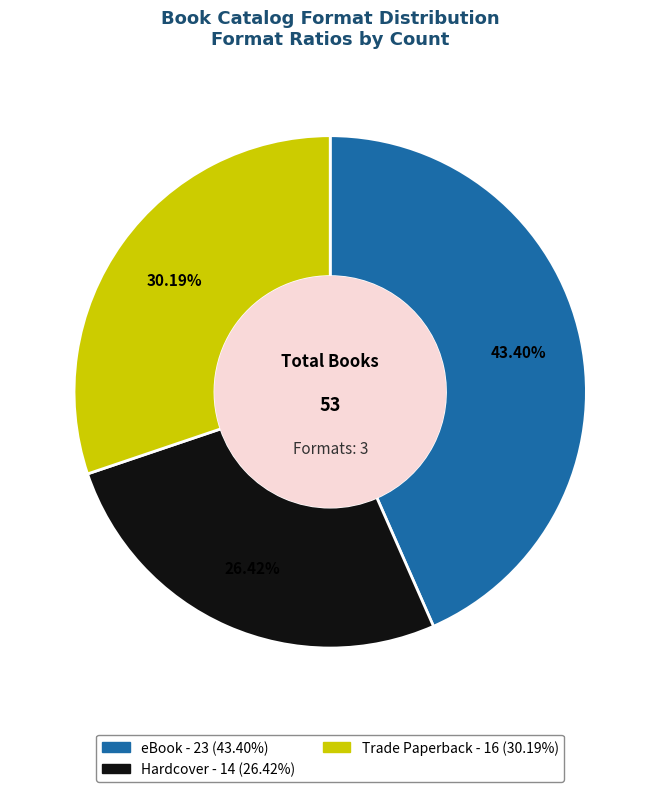

Does any single category account for the majority?

No